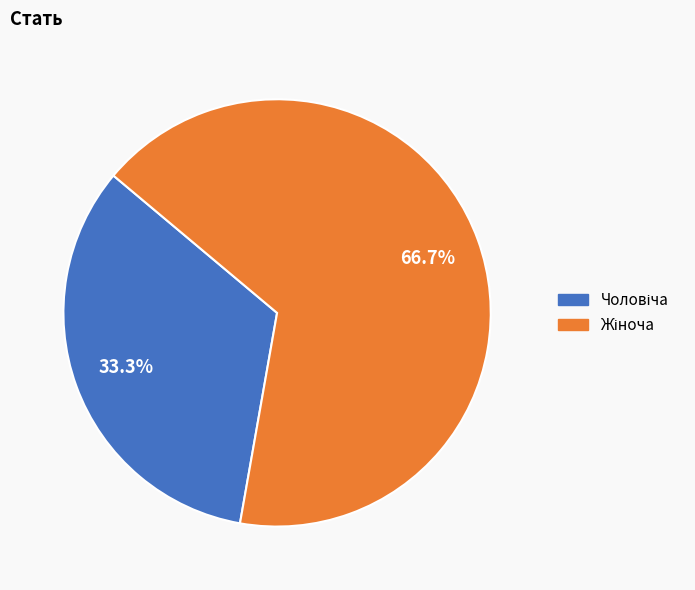

Is there any slice that represents more than half of the pie?

Yes